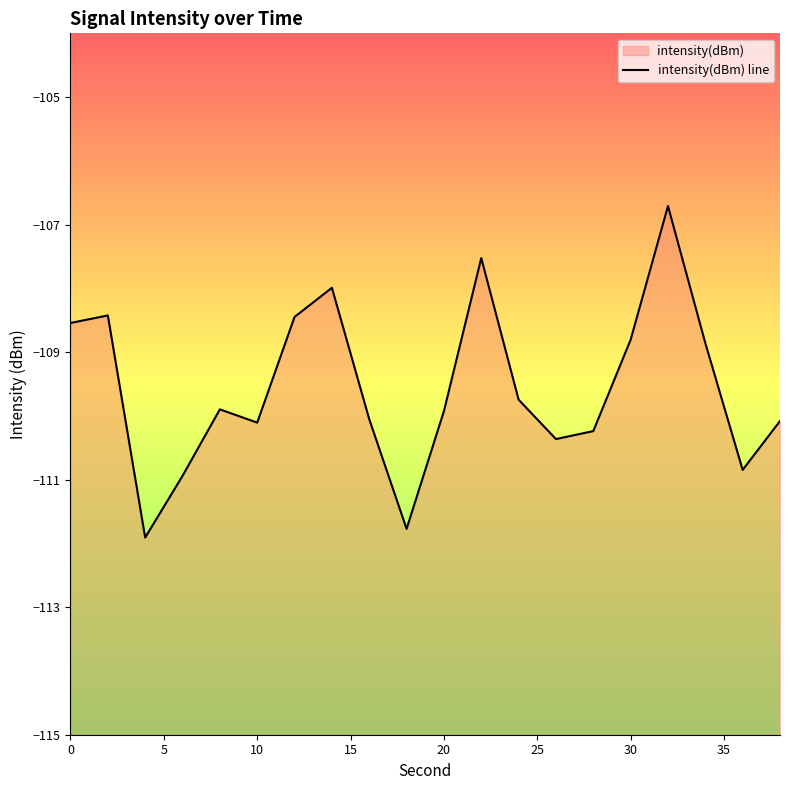

Does the chart display data point markers on the line(s)?

No